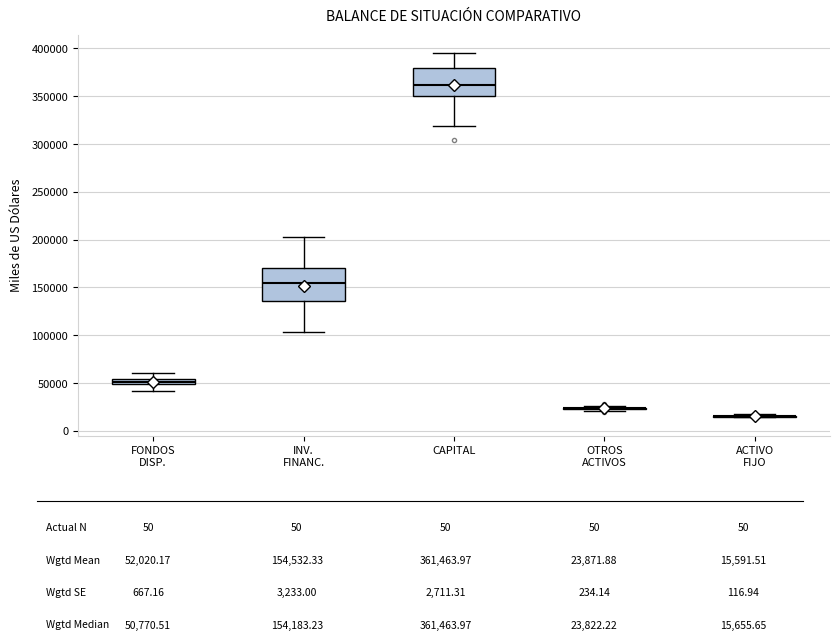

Where does the upper whisker of the box for INV. FINANC. end on the y-axis? The values are not printed on the chart, so give them approximately, as read against the axis.

200000